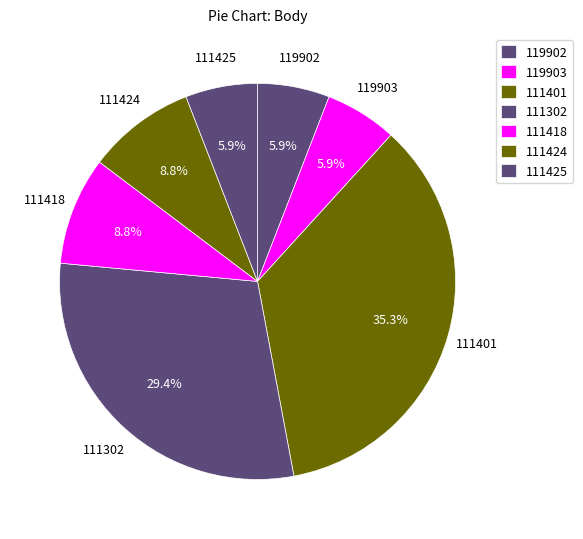

What percentage is the 119902 slice, to the nearest percent?

6%